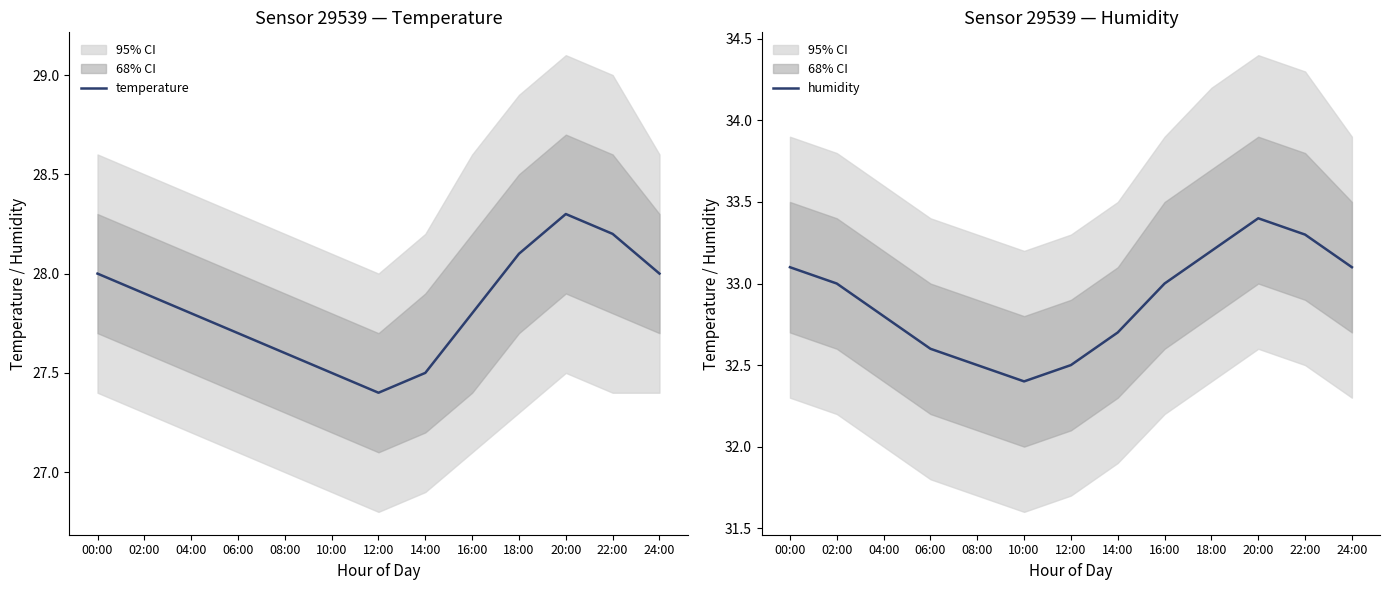

What position from the right is 22:00?

2